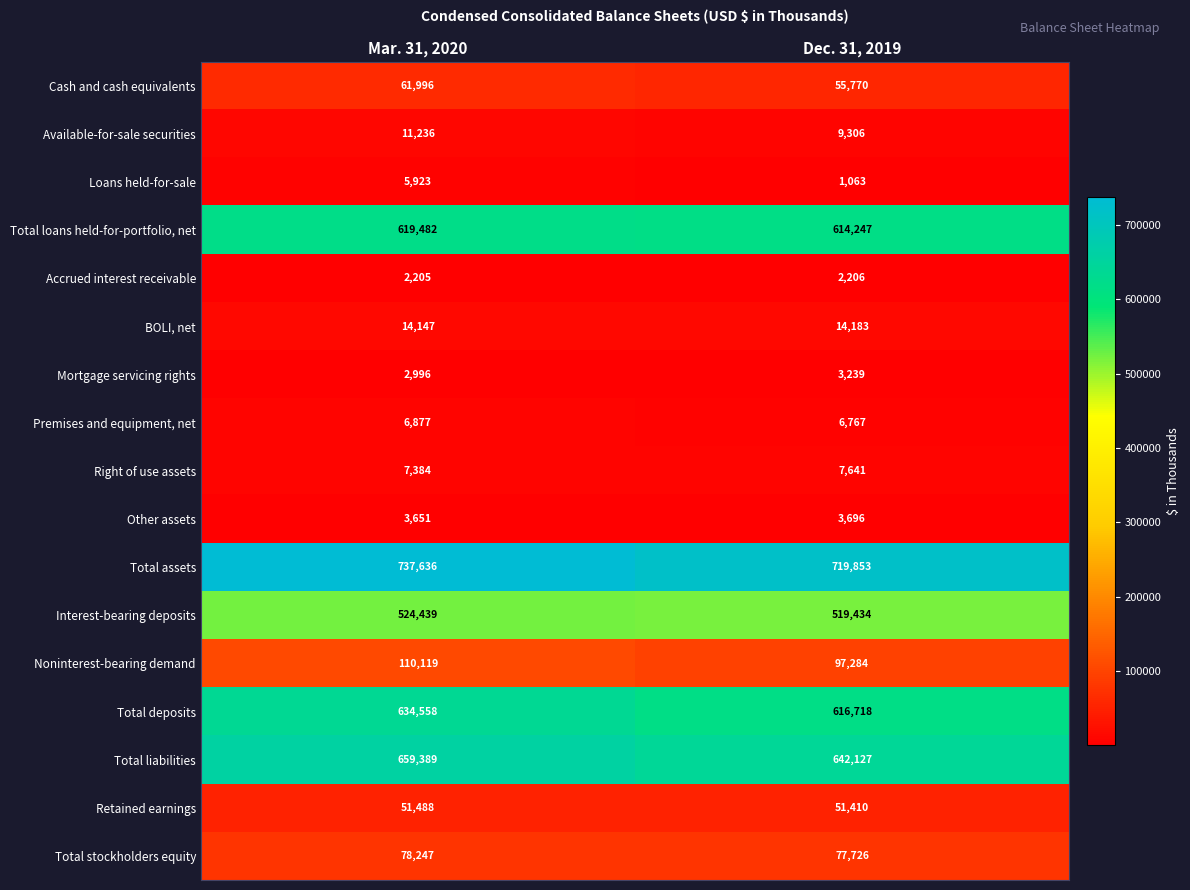

What is the maximum value shown in the chart?

737636